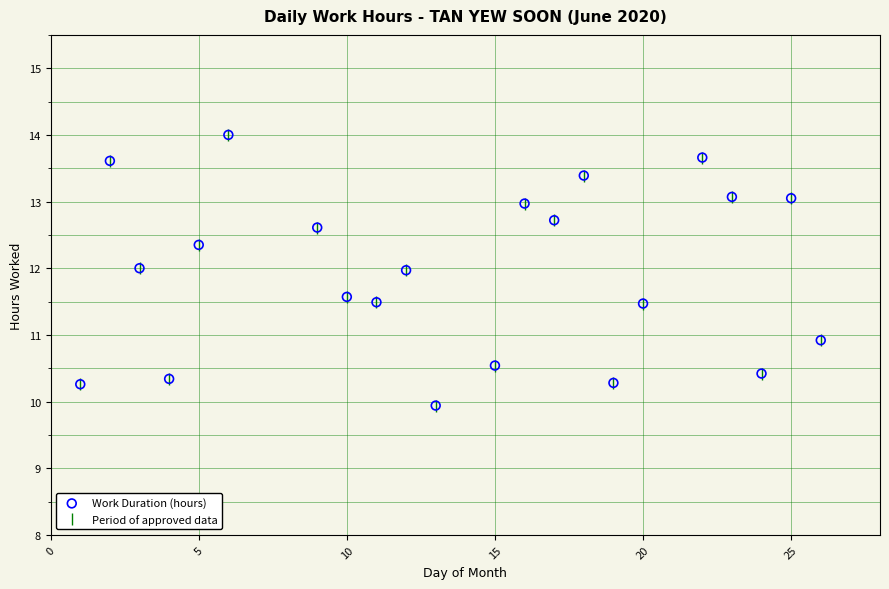

What is the difference between the maximum and minimum values?

4.1